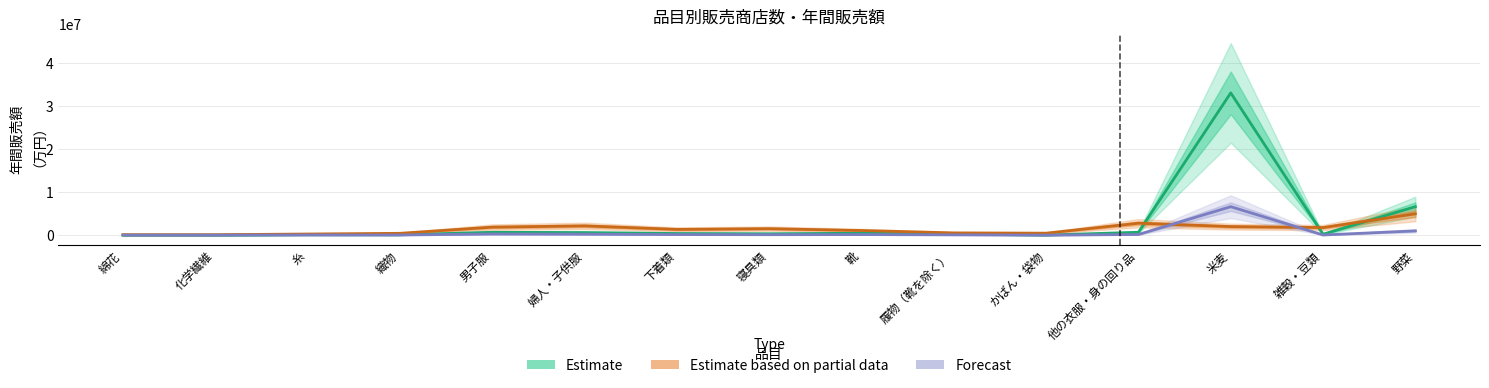

Reading left to right, extract all data points from this chart.

Estimate: 1822.0	2058.0	89311.0	81811.0	659715.0	596273.0	377509.0	320921.0	435766.0	249877.0	11831.0	669805.0	33018910.0	213596.0	6608387.0
Estimate based on partial data: 97753.4	97753.4	260675.6	423597.9	1857313.7	2150573.7	1335962.5	1498884.7	1075286.9	521351.2	456182.3	2769678.3	1987651.5	1759560.3	4952836.5
Forecast: 911.0	977.5	40190.0	34769.7	263886.0	223602.4	132128.1	104299.3	130729.8	68716.2	2957.8	150706.1	6603782.0	37379.3	991258.0